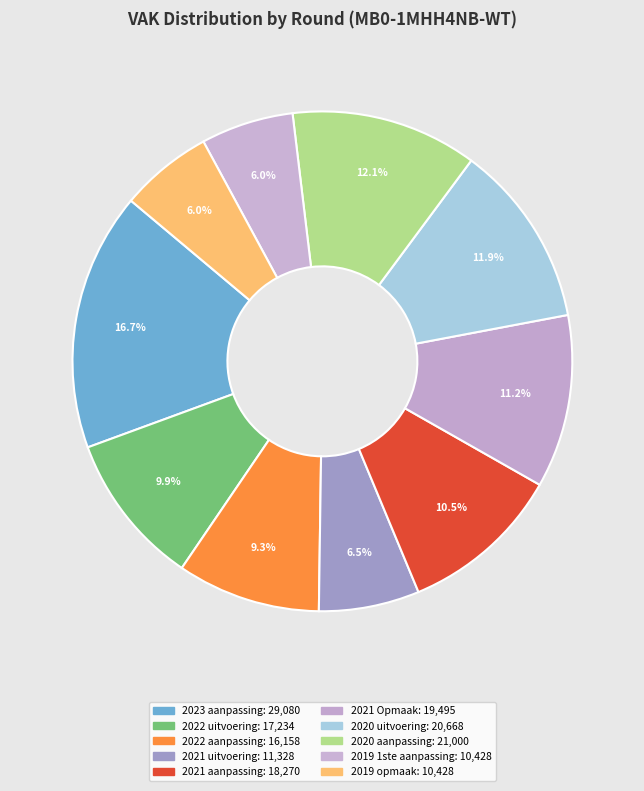

Does any single category account for the majority?

No